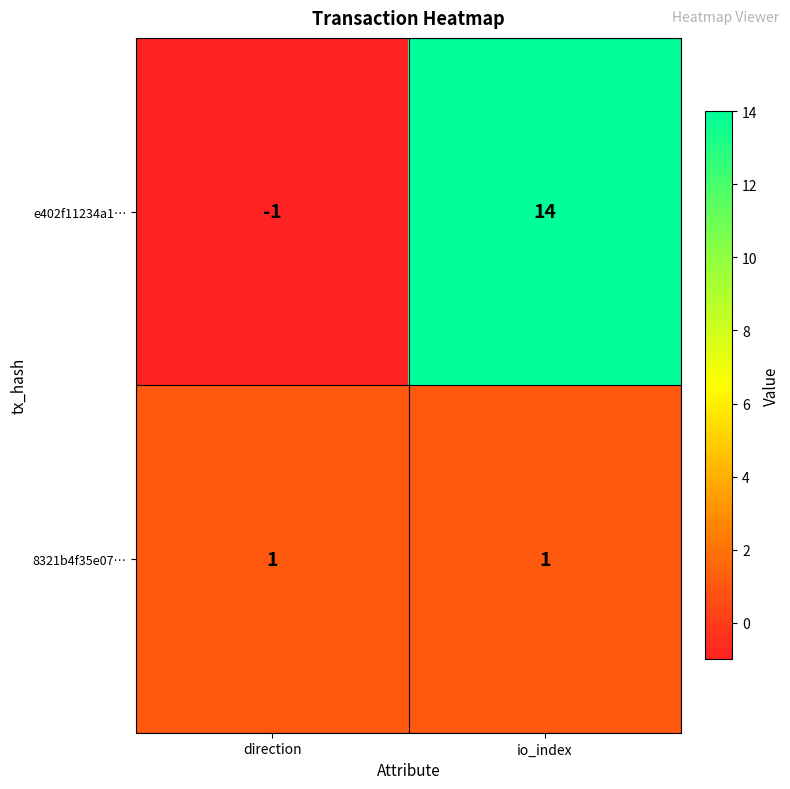

The value of e402f11234a1… at io_index is 14. True or false?

True